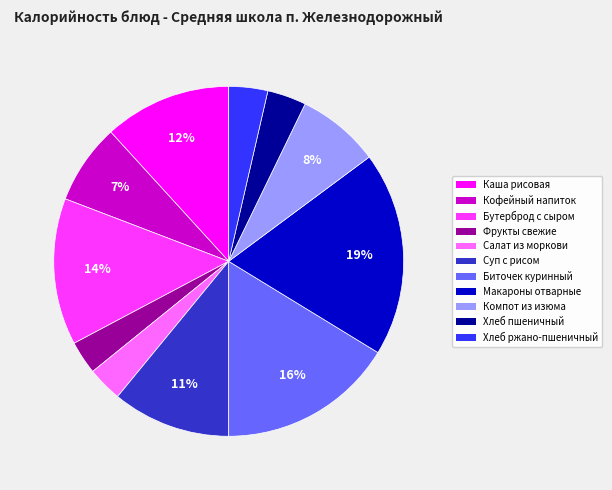

To the nearest percent, what portion does Кофейный напиток represent?

7%